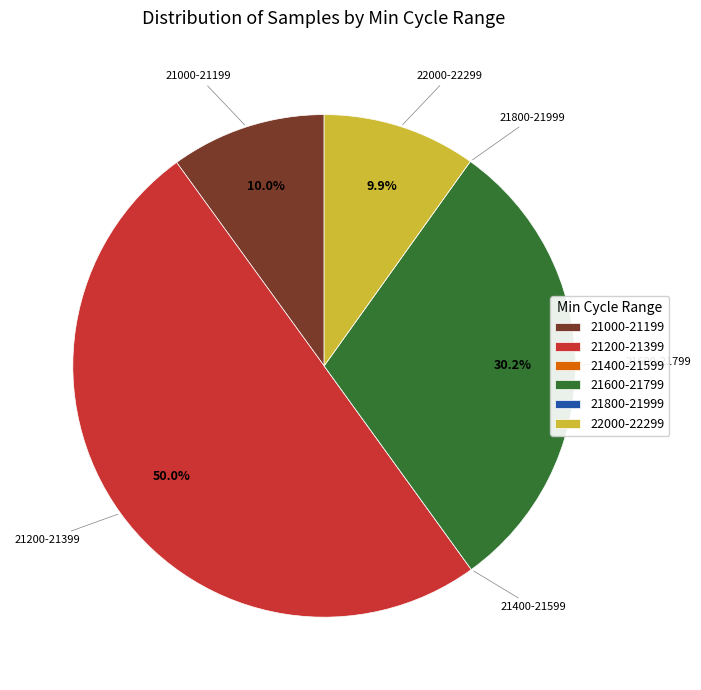

How much of the chart is everything except 22000-22299?

90.1%